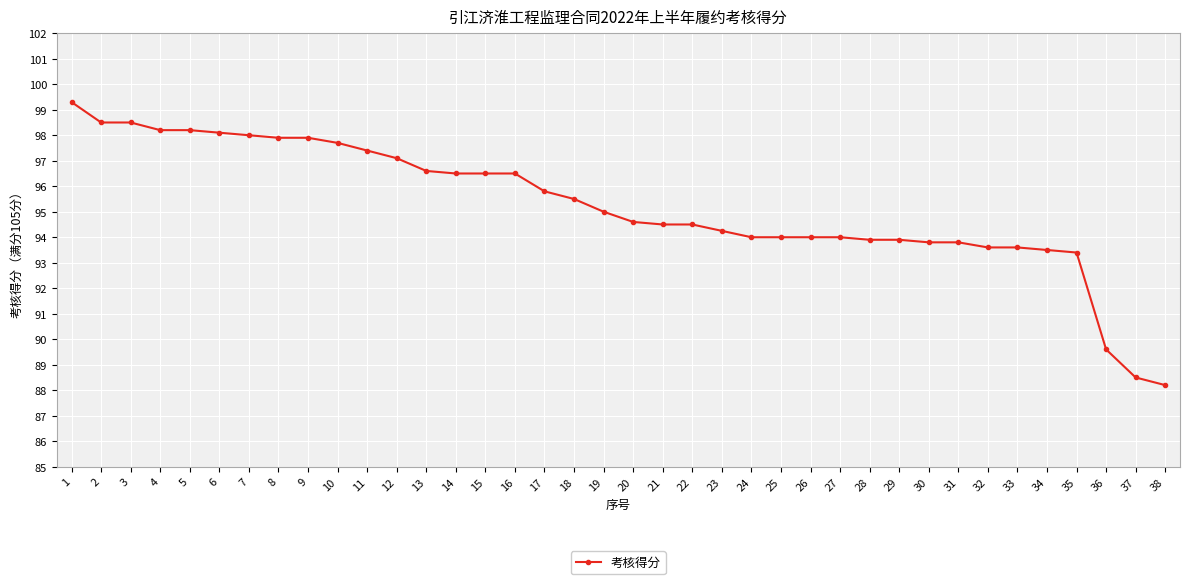

What is the average value?

95.2